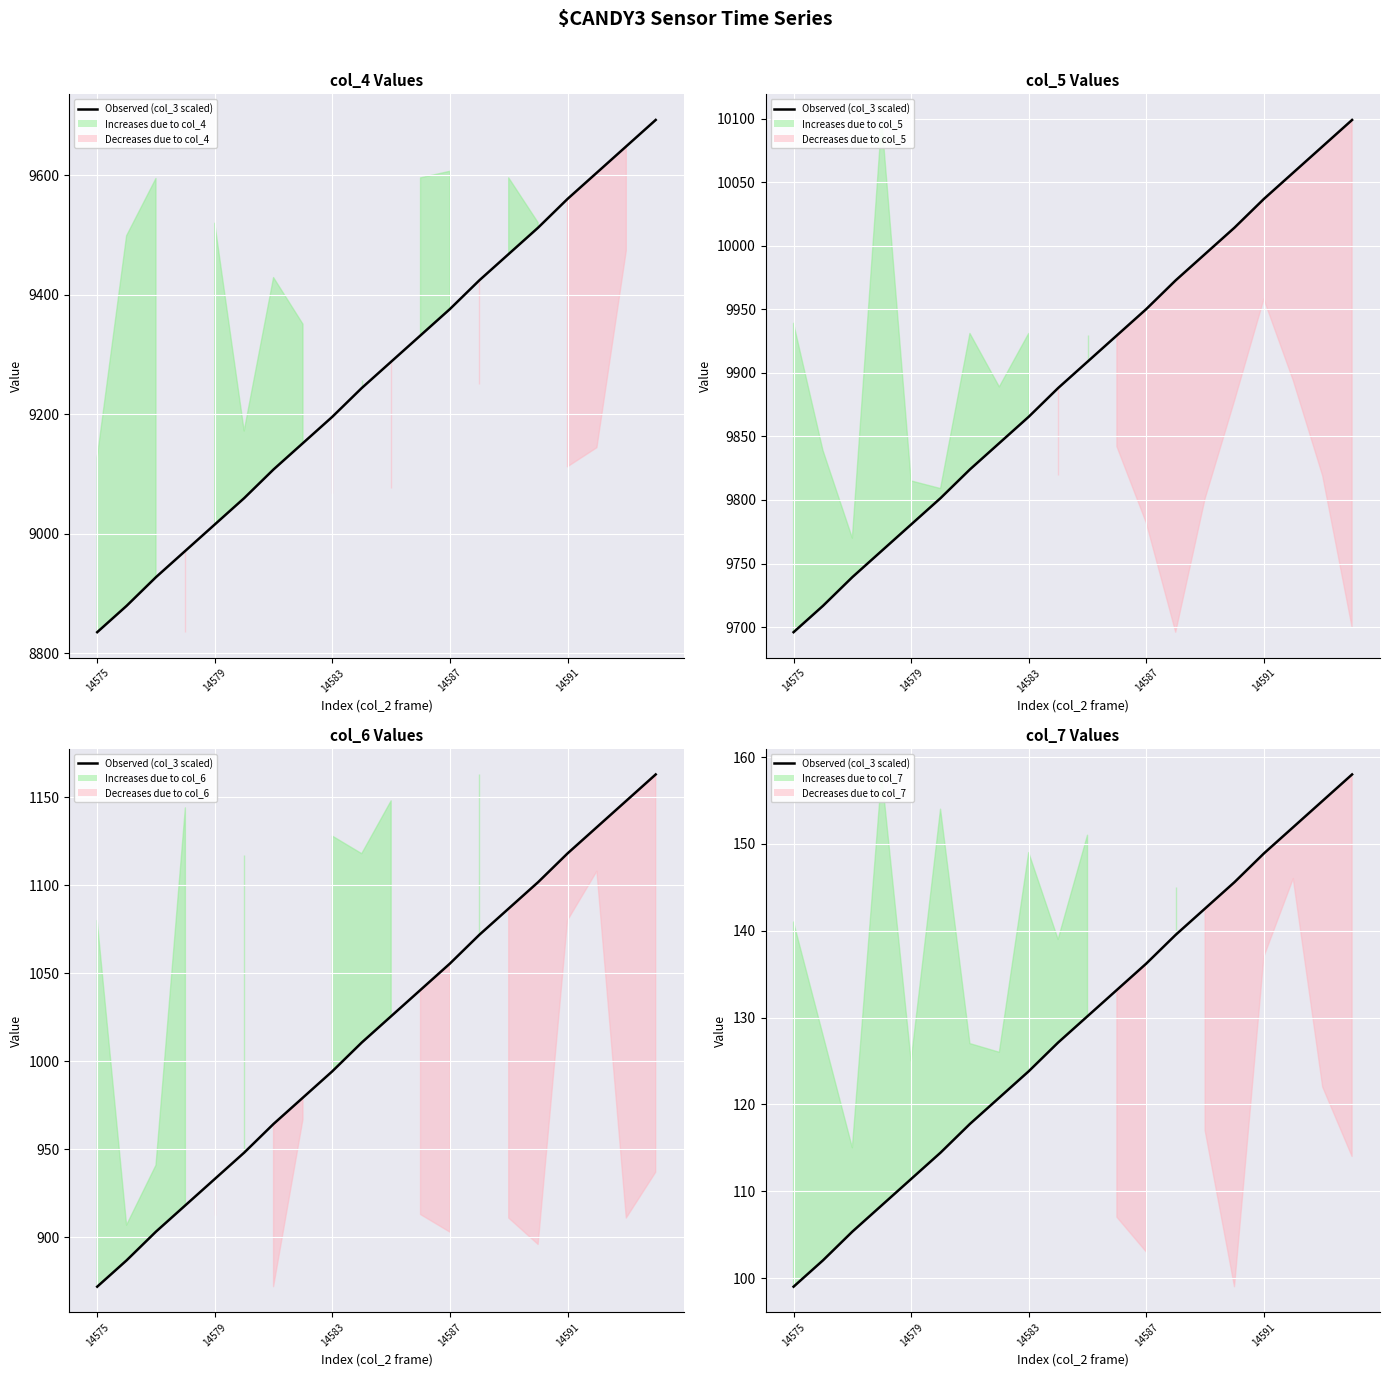

The value at 7 is 120.8. True or false?

True